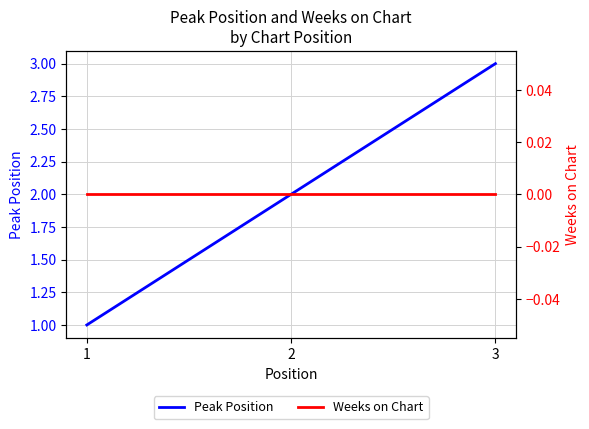

Between 1 and 3, which series saw the biggest shift?

Peak Position